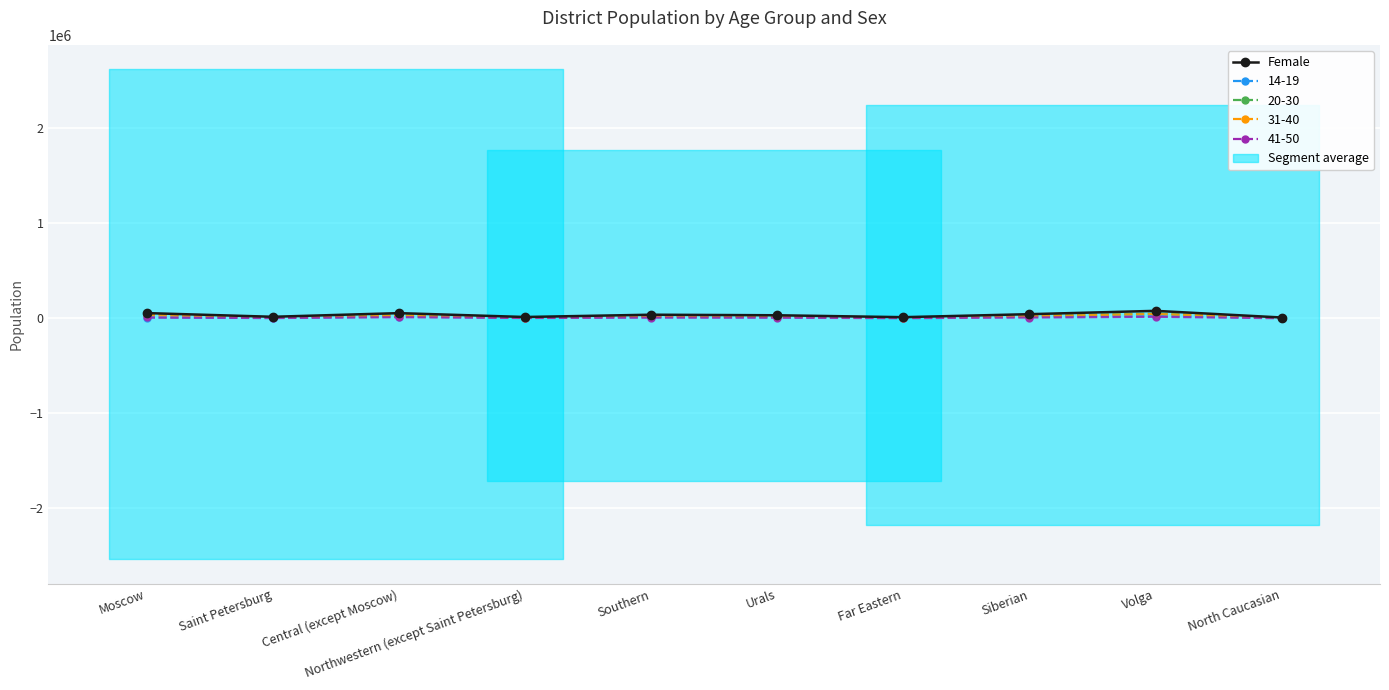

At which label is the value closest to 44718?

Siberian